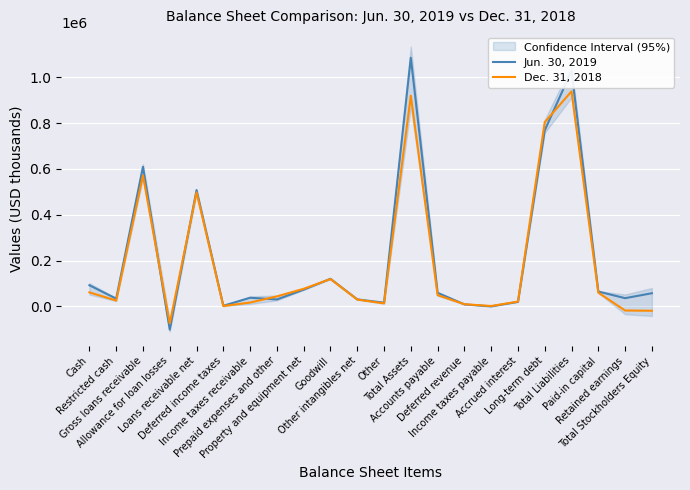

At which category is the sum across all series the highest?

Total Assets